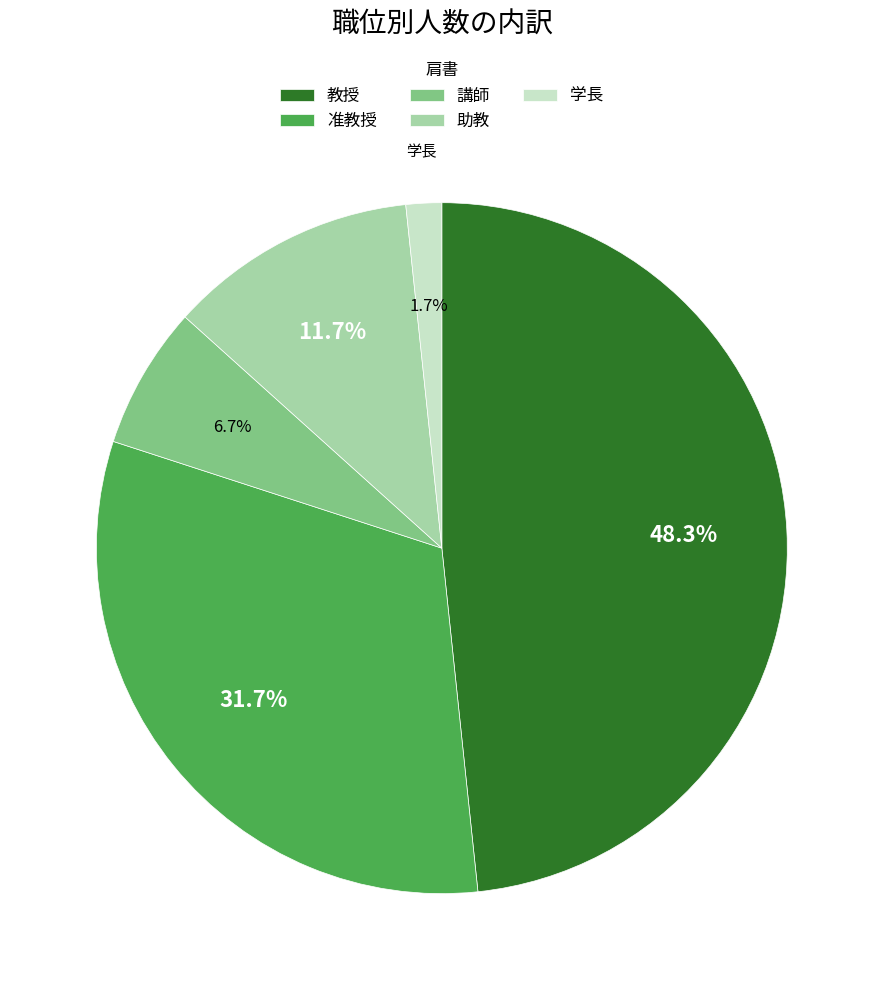

Do 准教授 and 助教 together represent more than half of the pie?

No